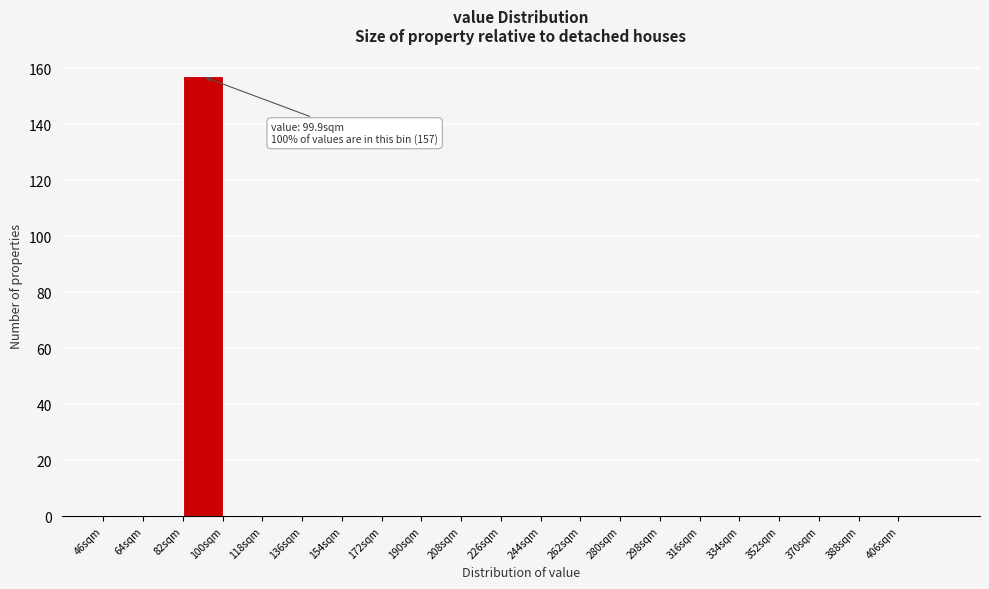

Over which range of the x-axis is the bar tallest?

82 to 100